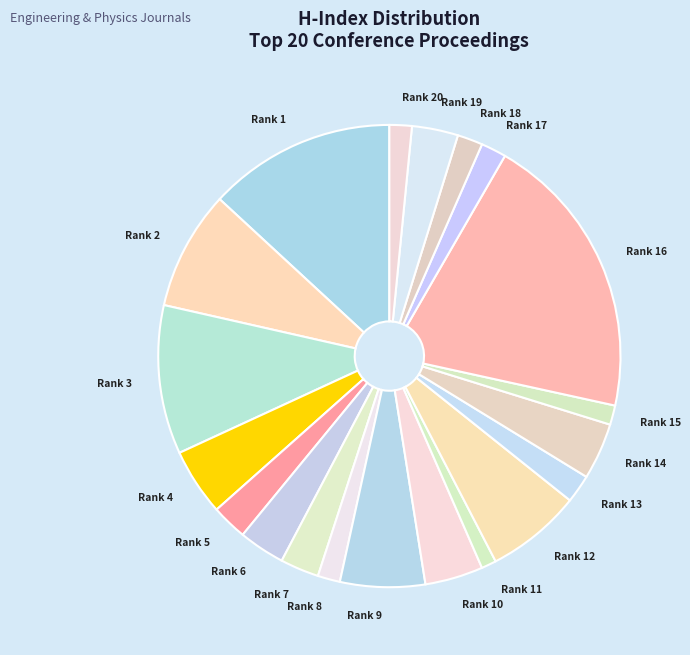

How many slices are in this pie chart?

20